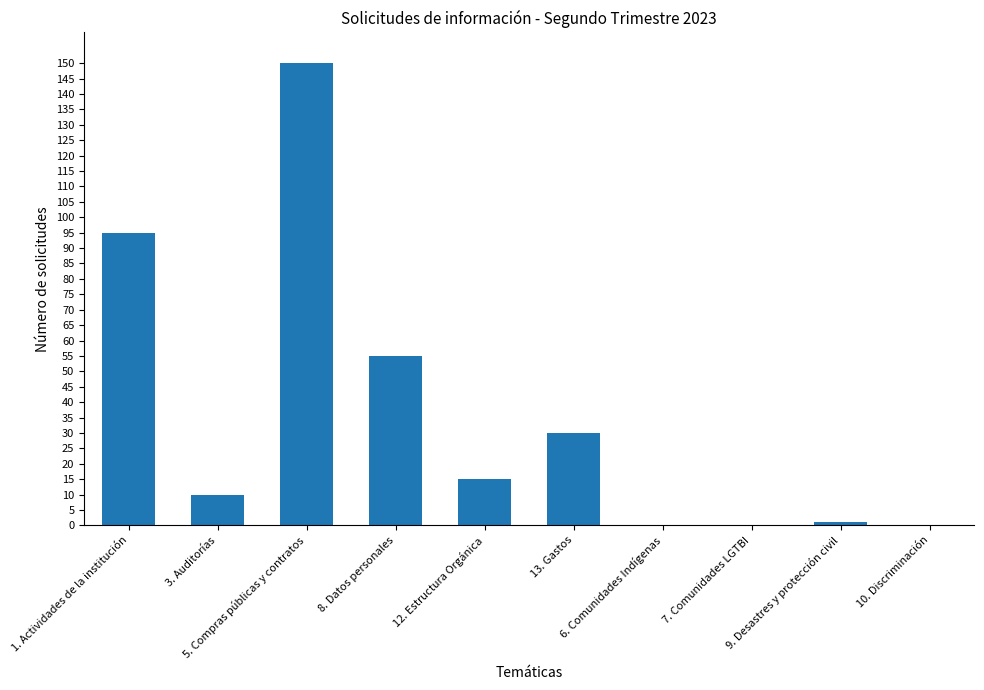

Are the bars horizontal?

No